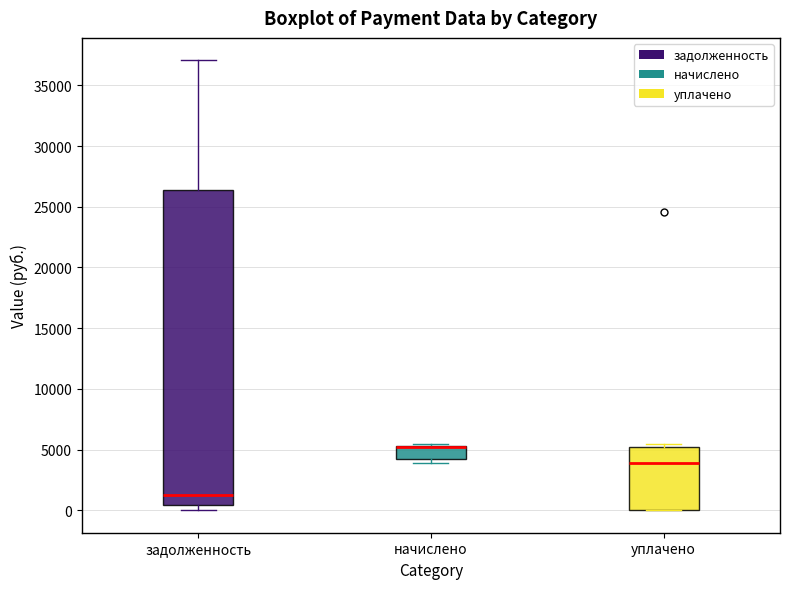

Where does the upper whisker of the box for задолженность end on the y-axis? The values are not printed on the chart, so give them approximately, as read against the axis.

37000